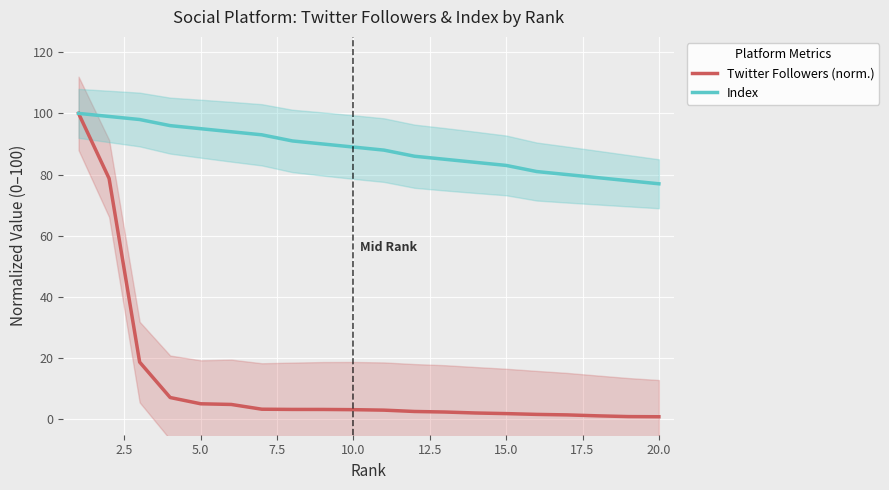

True or false: Twitter Followers (norm.) and Index intersect in this chart.

False